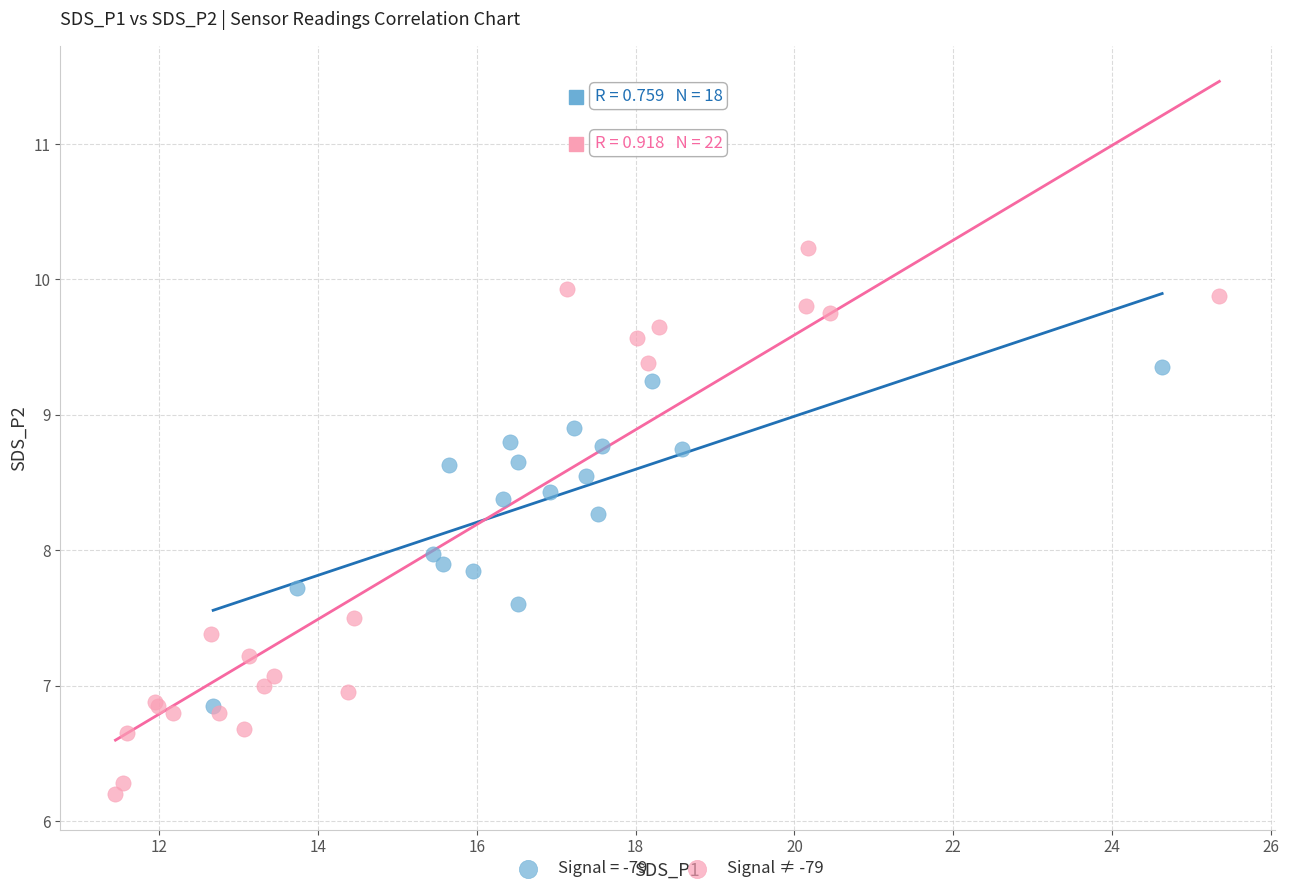

Which series has the largest Y range (max minus min)?

Signal ≠ -79